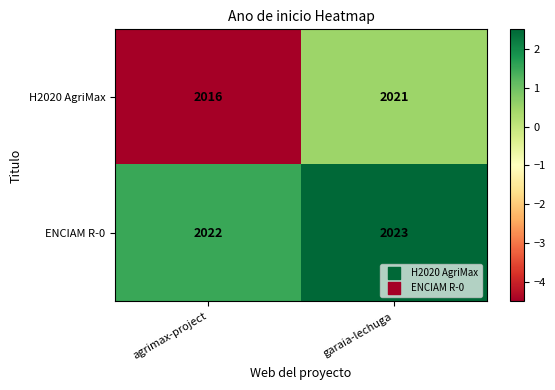

Reading left to right, transcribe all the data shown in this chart.

H2020 AgriMax: 2016	2021
ENCIAM R-0: 2022	2023